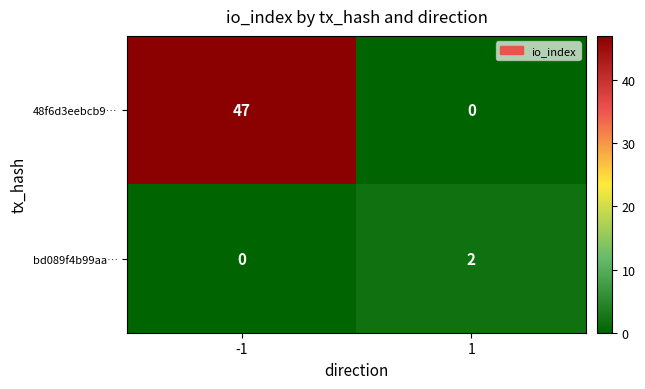

Reading left to right, list all the values displayed in this chart.

48f6d3eebcb9…: 47	0
bd089f4b99aa…: 0	2